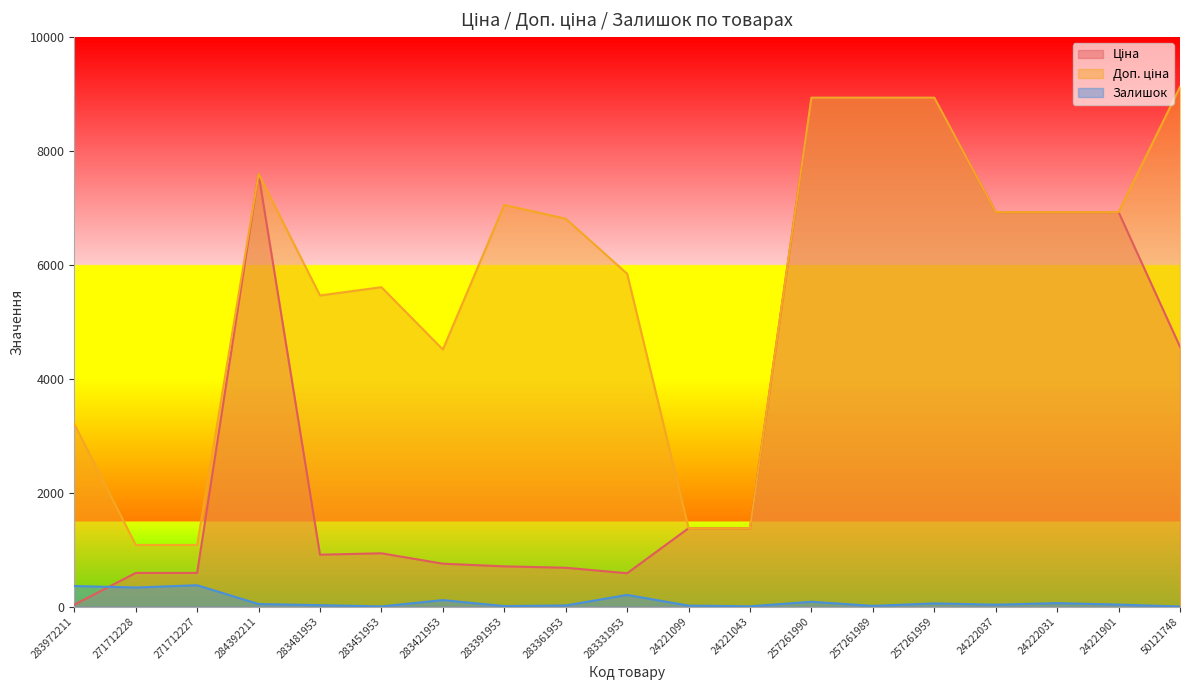

After their last crossing, which series has the higher values: Ціна or Залишок?

Ціна